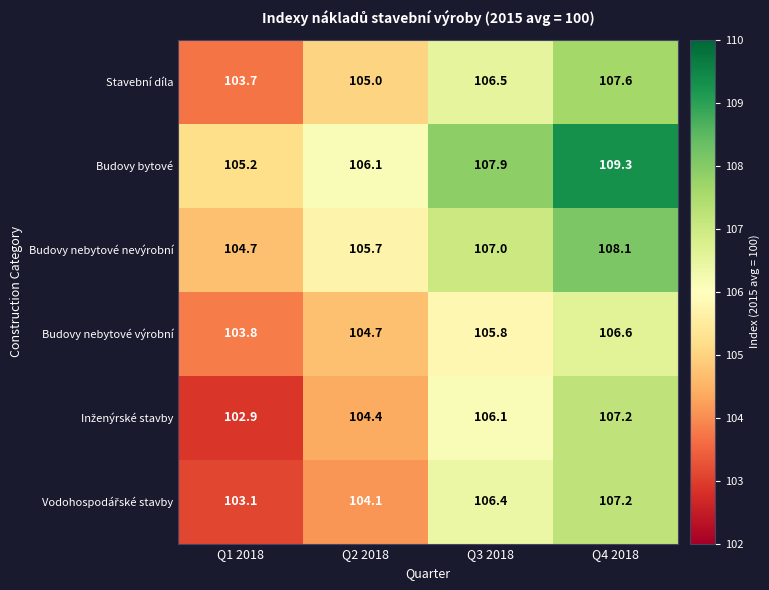

Is the value of Budovy bytové at Q2 2018 greater than the value of Stavební díla at Q1 2018?

Yes